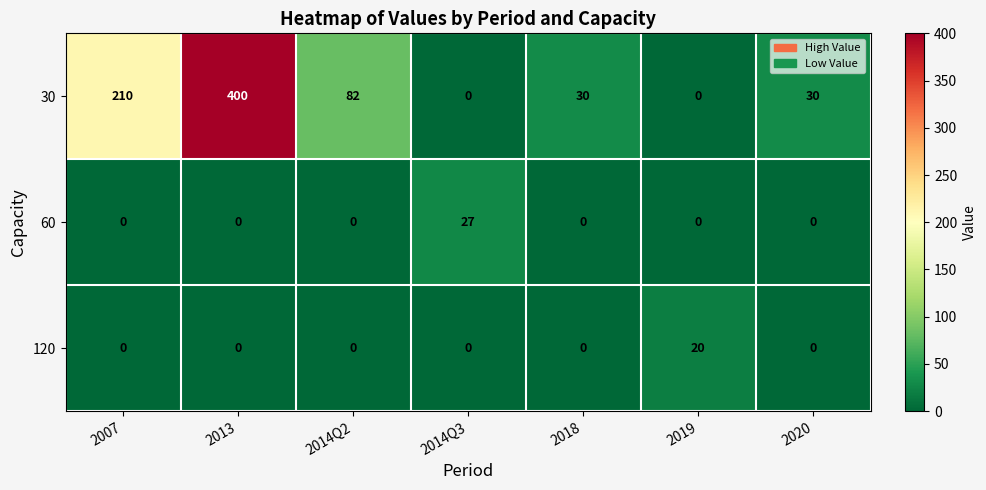

At which category is the sum across all series the highest?

2013